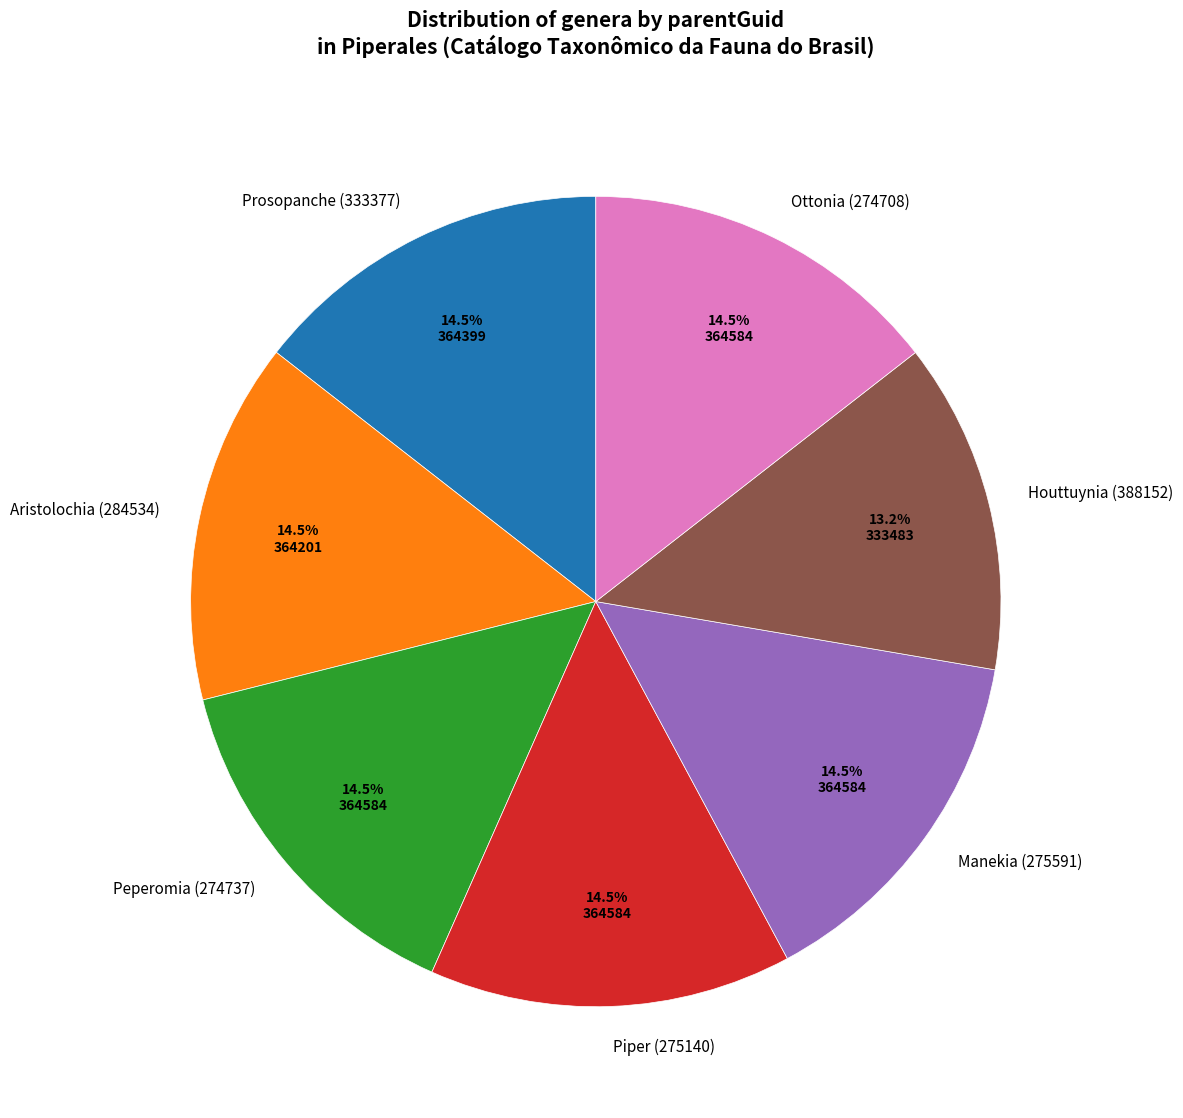

Approximately how many times larger is the value at Manekia (275591) compared to Peperomia (274737)?

1.0